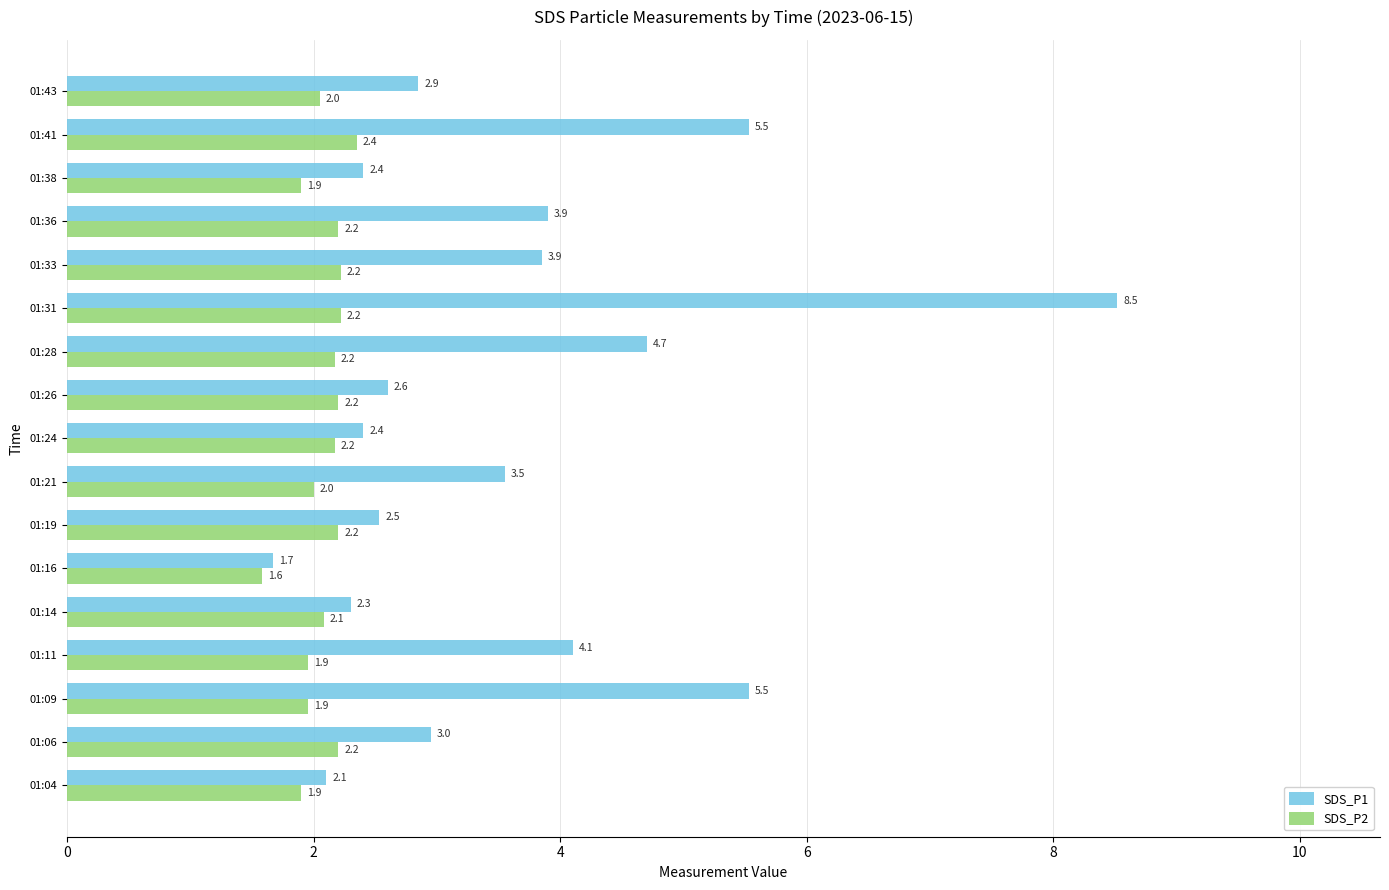

The SDS_P1 series shows 4.3 at 01:19. True or false?

False